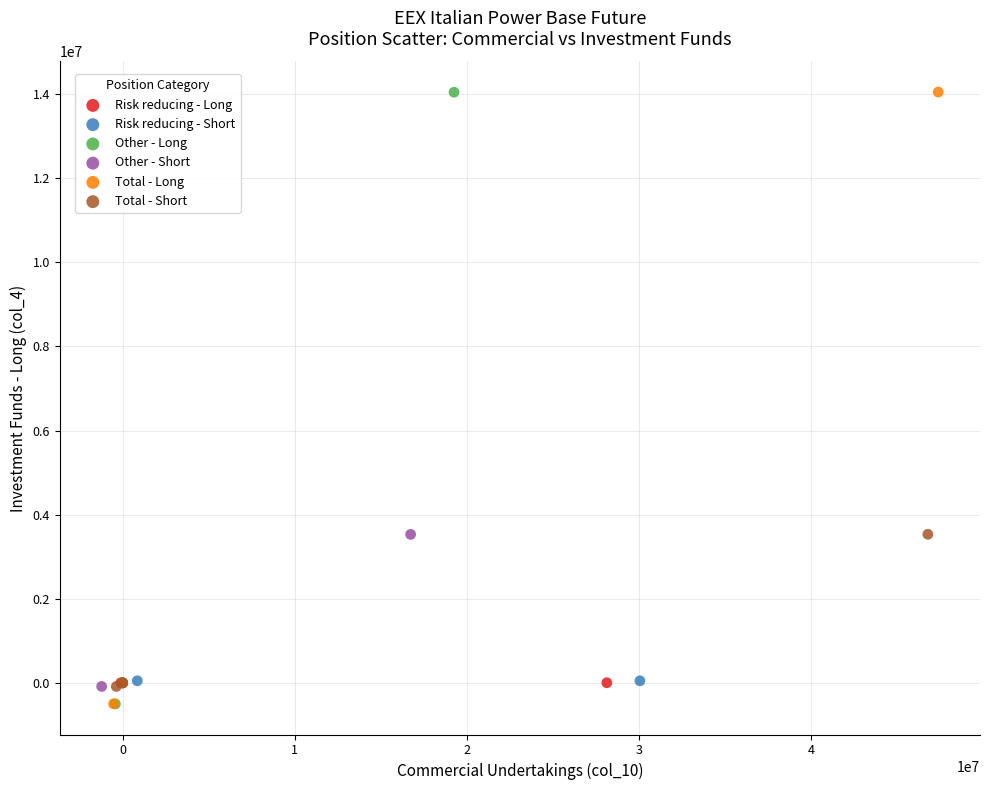

Which series has the widest spread of Y values?

Total - Long